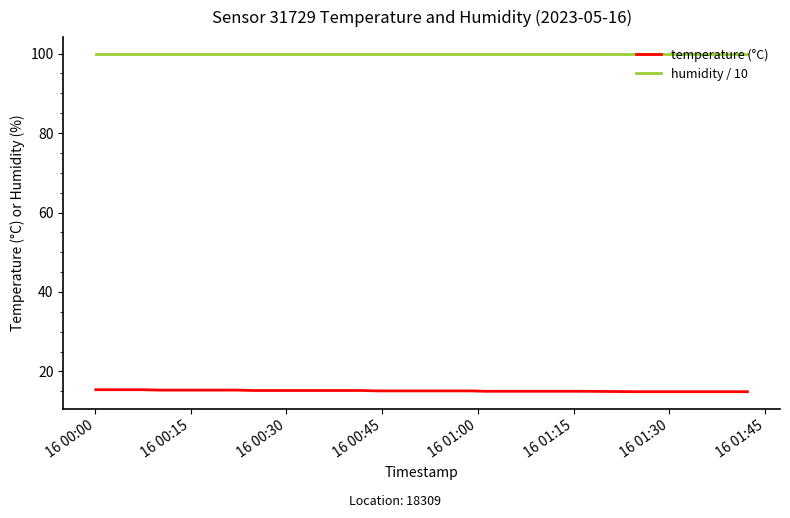

Which series has the largest total across all categories?

humidity / 10